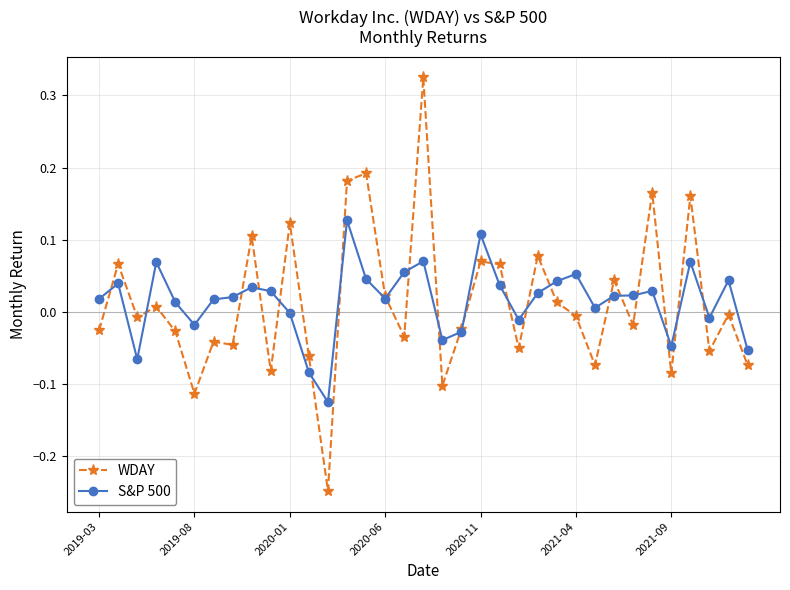

Which series has the widest spread of values?

WDAY